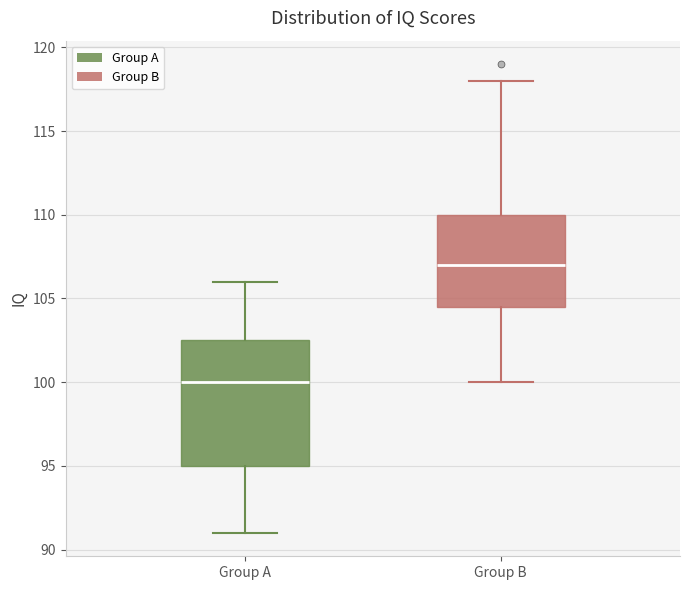

Which box's median line is the highest?

Group B